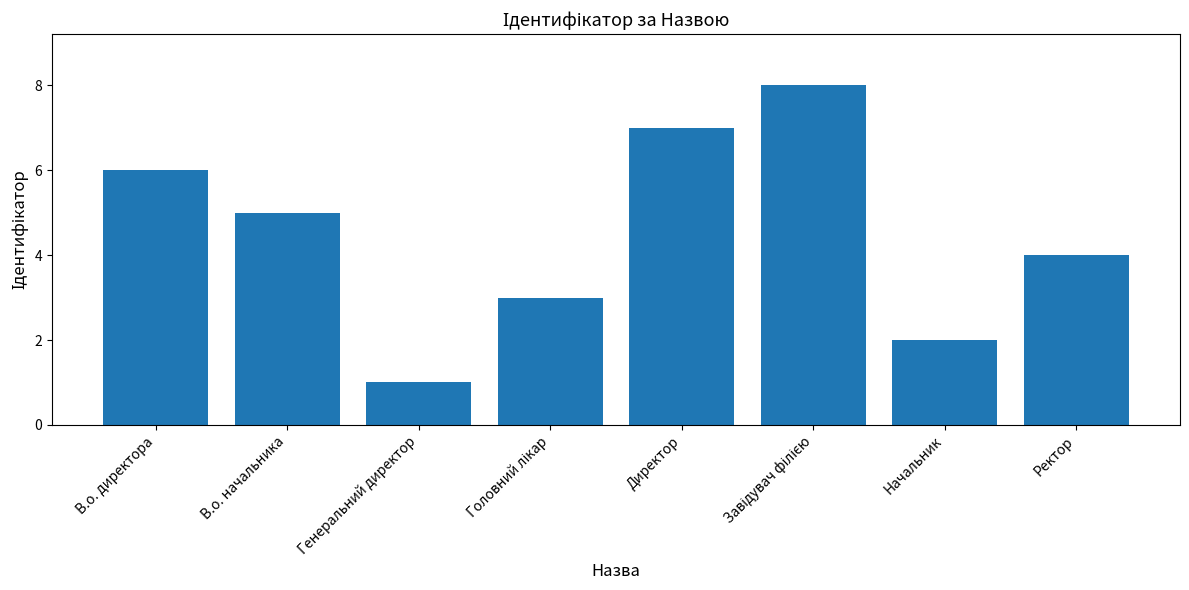

At which label does the data first exceed 5?

В.о. директора